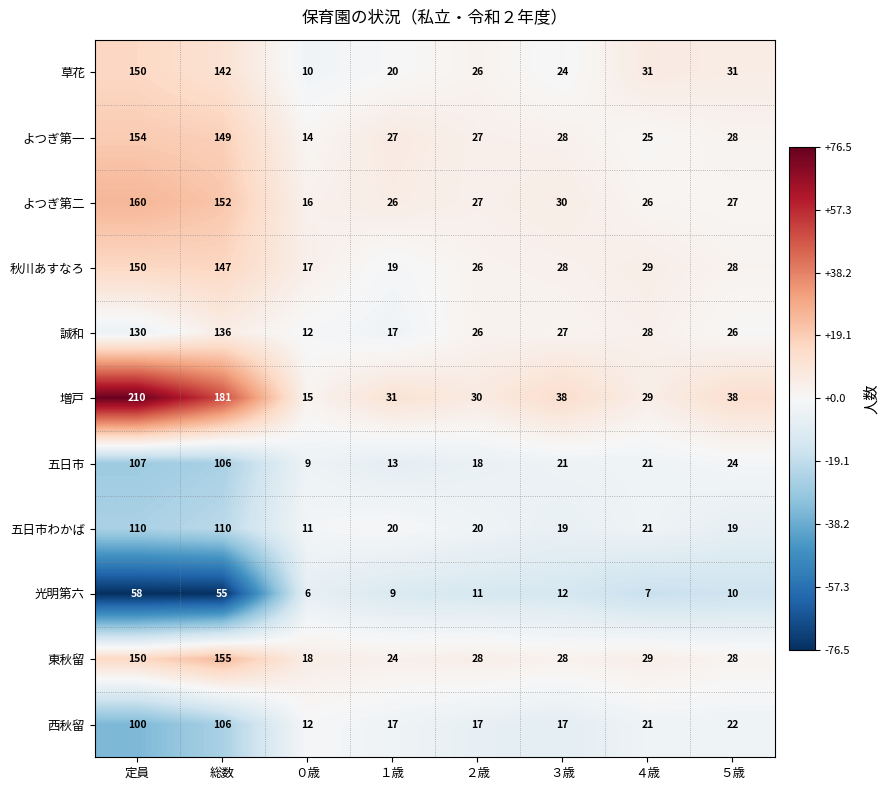

What is the lowest value of the 増戸 series?

15